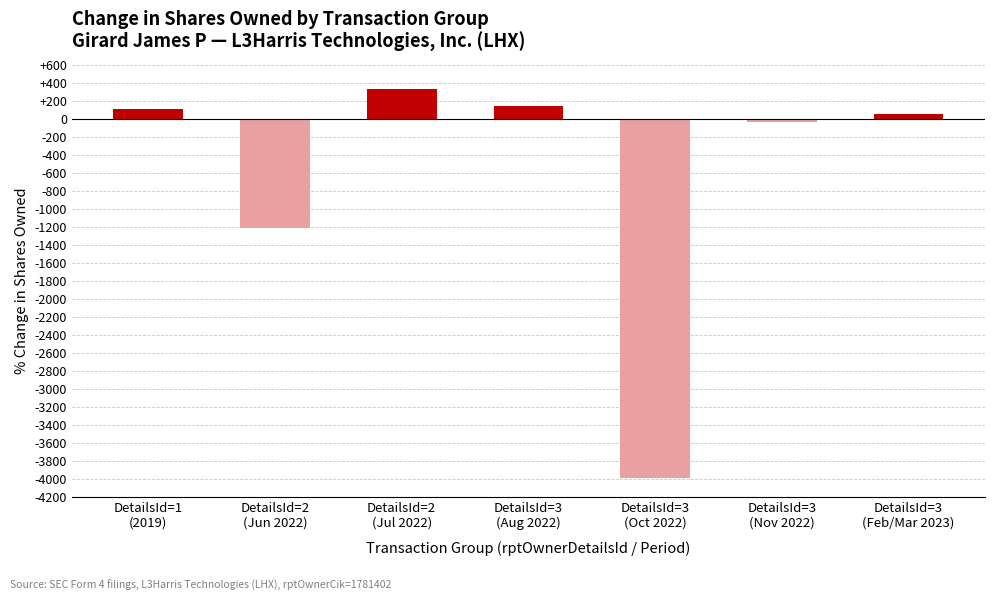

Reading left to right, what are all the values shown in this chart?

108	-1213	334	146	-3989	-41	57